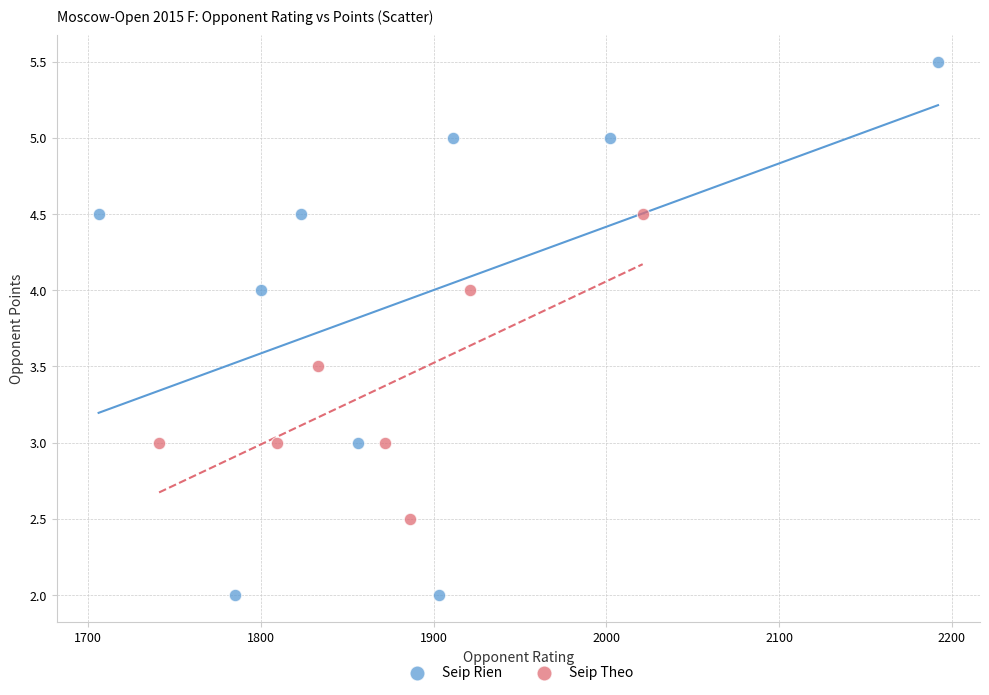

Which series reaches the maximum Y coordinate?

Seip Rien